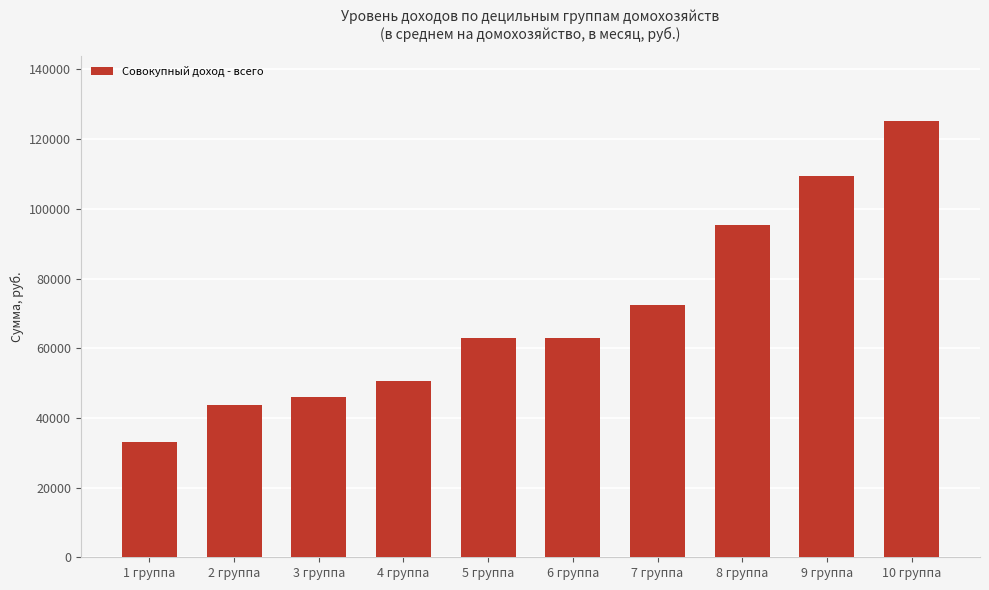

The value at 6 группа is 62865.9. True or false?

True